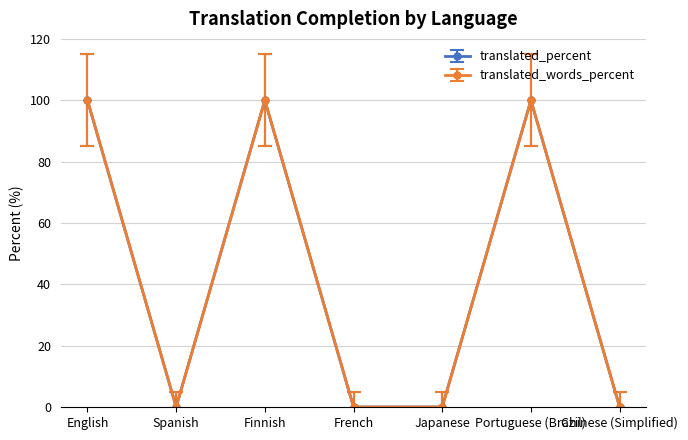

What is the difference between the maximum and second lowest values in the translated_percent series?

100